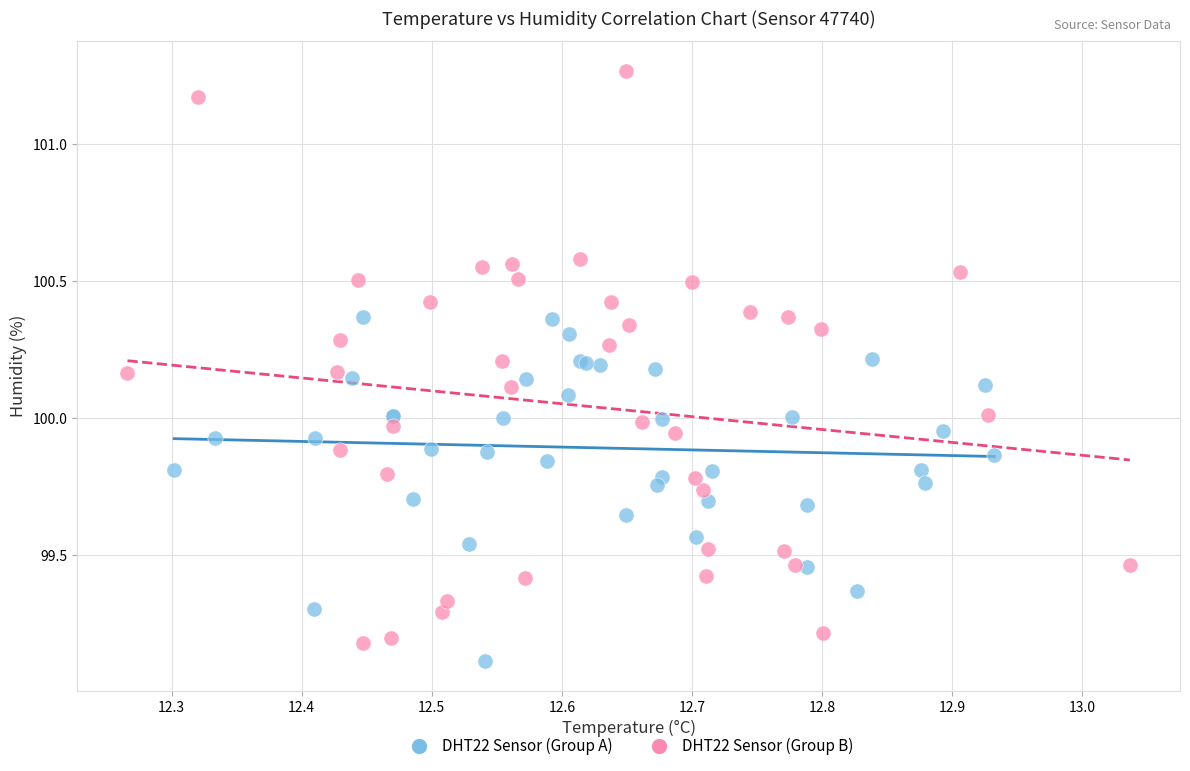

Which series has the largest Y range (max minus min)?

DHT22 Sensor (Group B)